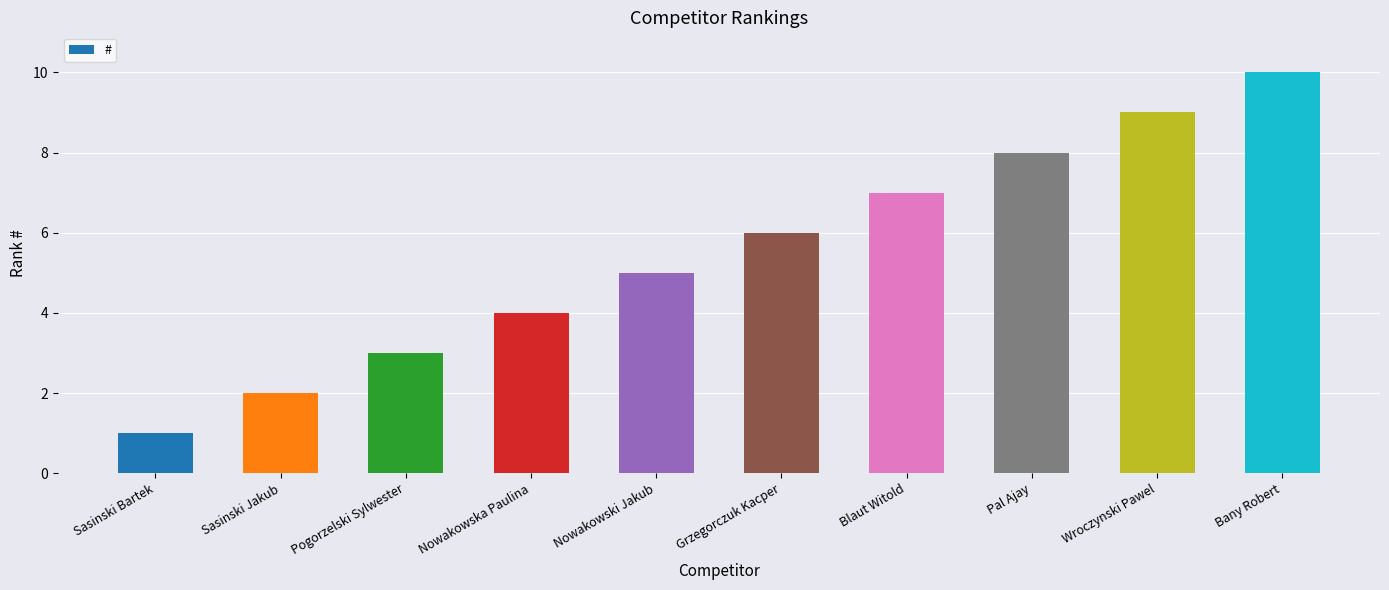

What is the difference between the second highest and minimum values?

8